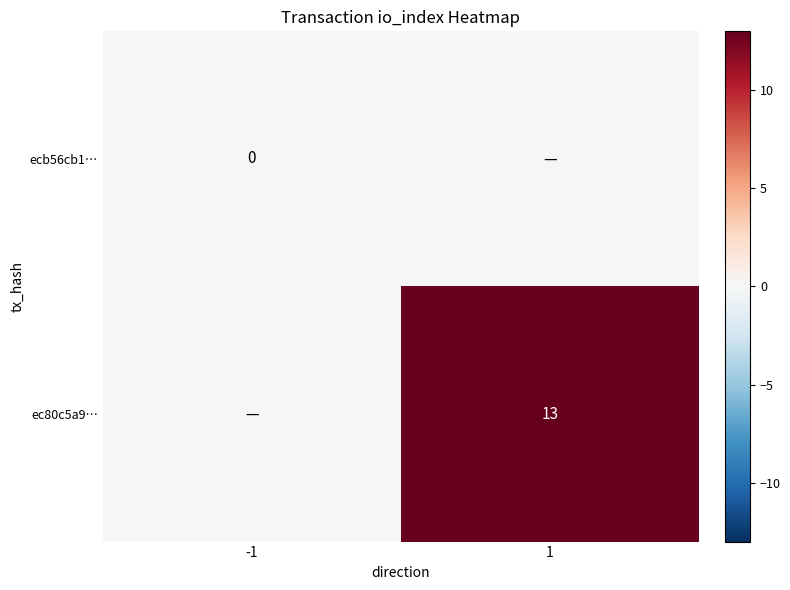

The value of ec80c5a9… at 1 is 8. True or false?

False